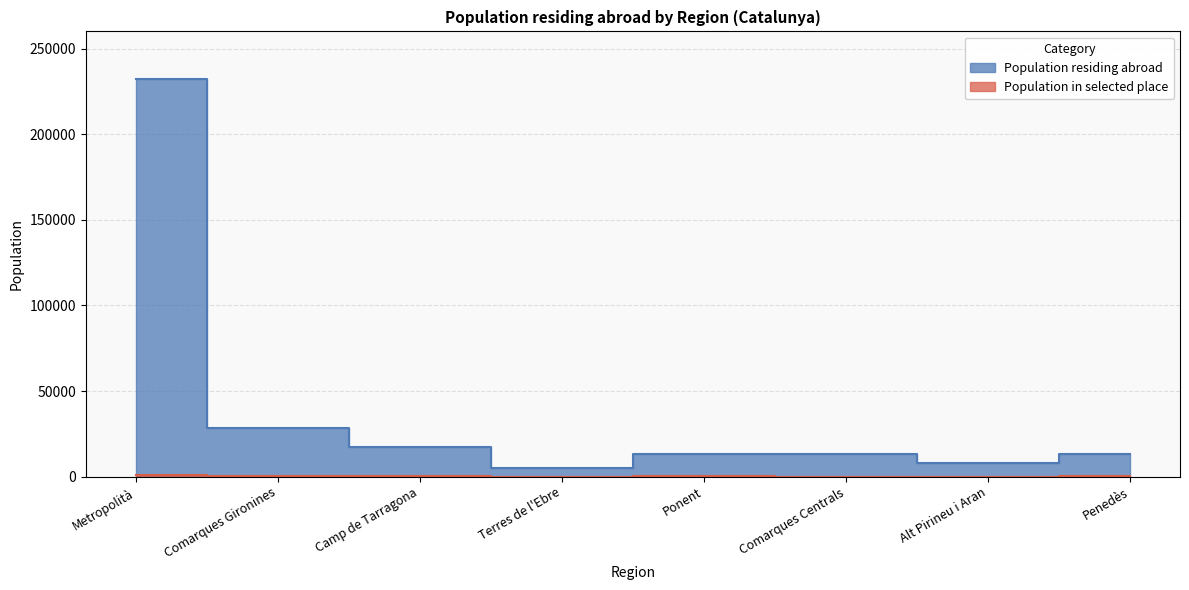

Rank the series at Metropolità from highest to lowest value.

Population residing abroad, Population in selected place